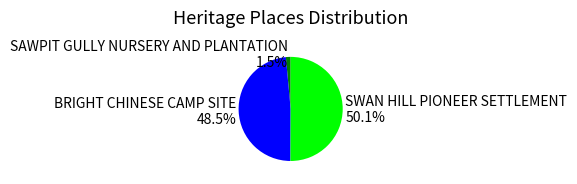

Which category accounts for the majority?

SWAN HILL PIONEER SETTLEMENT